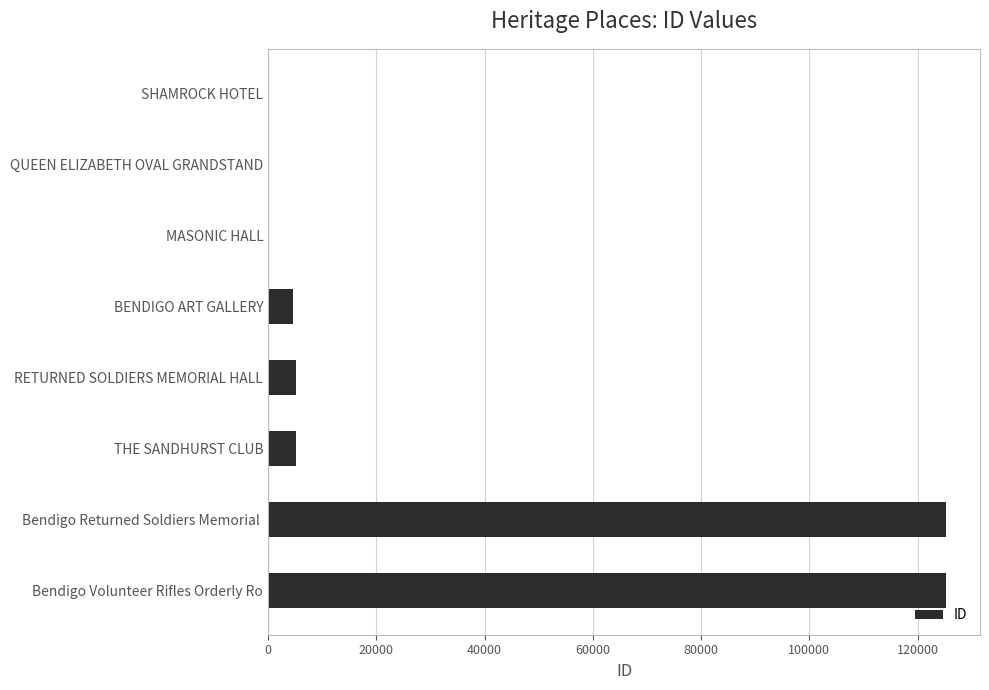

What is the greatest value displayed?

125281